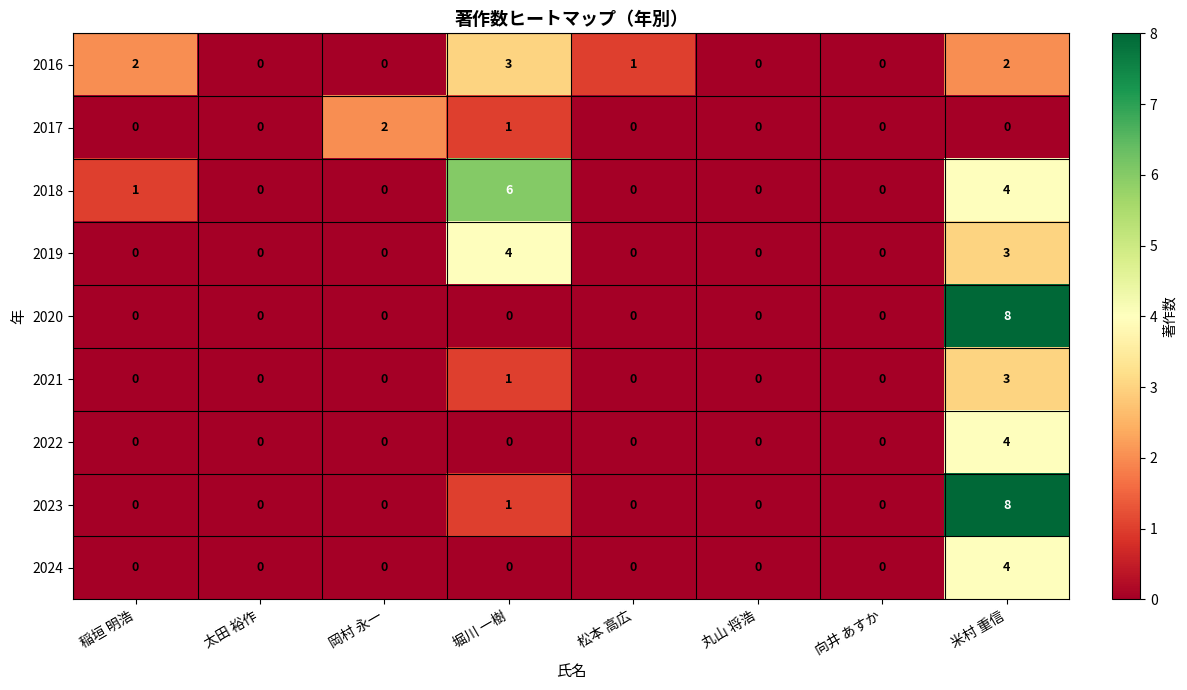

Which series has the largest total across all categories?

2018